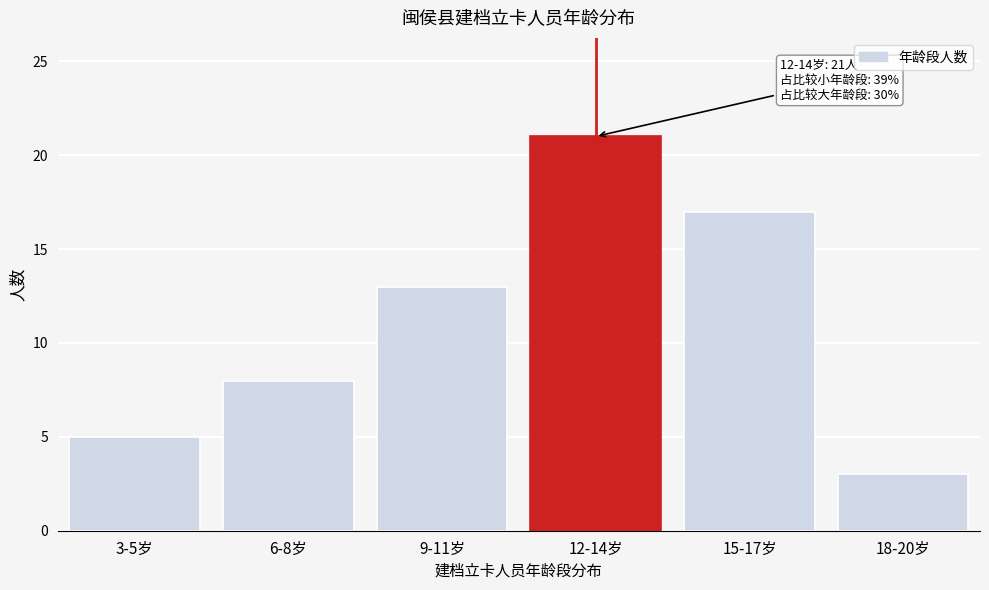

Reading left to right, list all the values displayed in this chart.

5	8	13	21	17	3